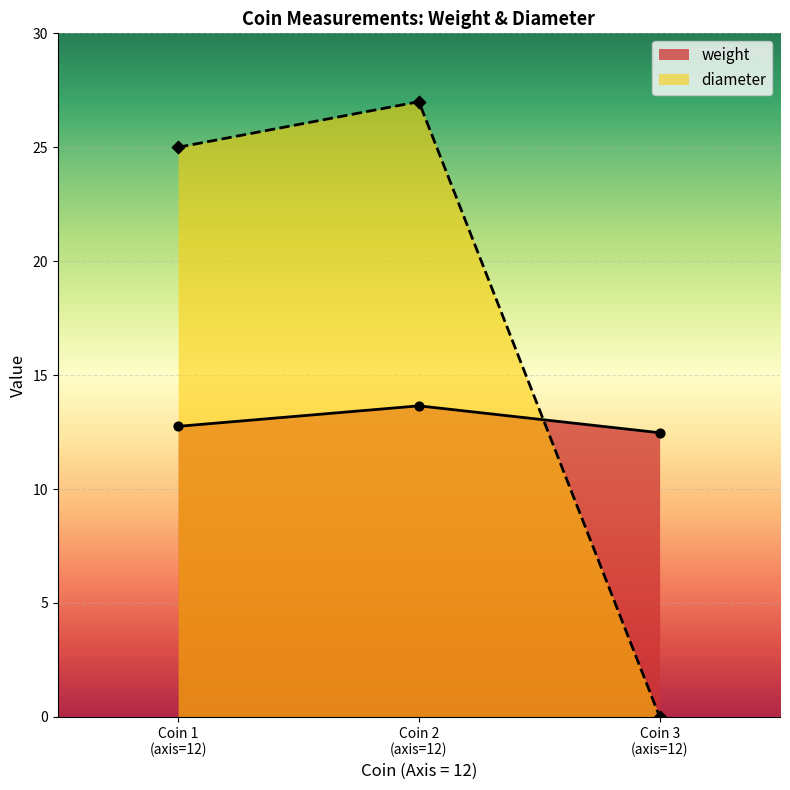

Is the value of diameter at 12 greater than the value of weight at 12?

Yes